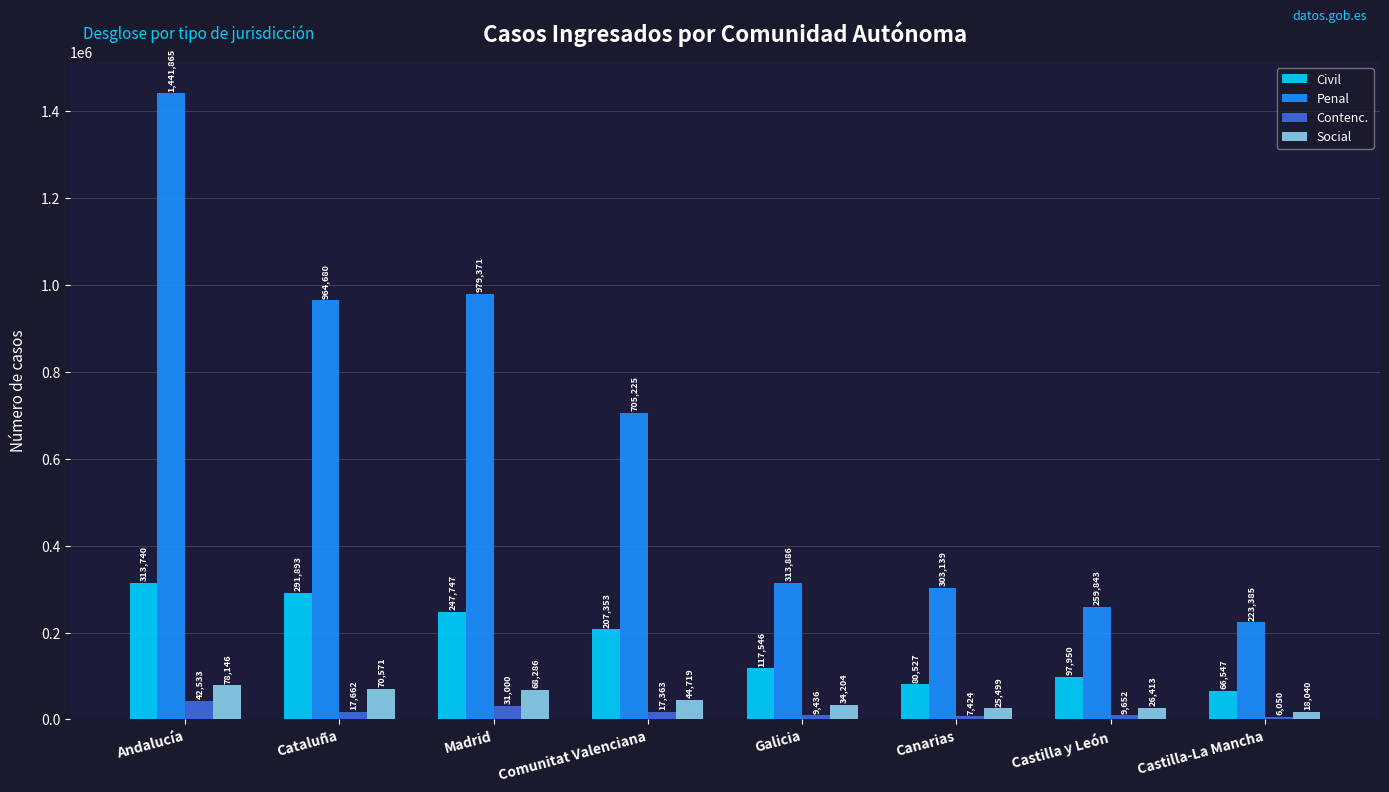

Which series changed the most between Andalucía and Galicia?

Penal